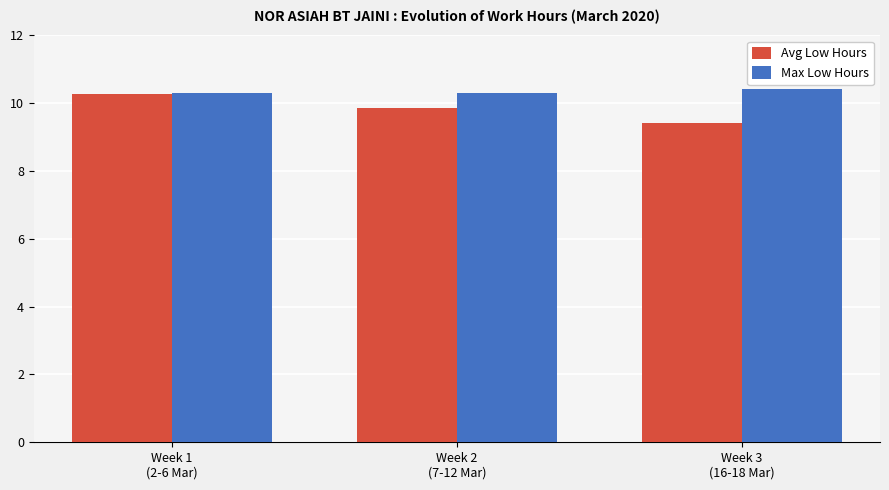

Reading right to left, list all the values displayed in this chart.

Avg Low Hours: Week 3
(16-18 Mar)=9.4	Week 2
(7-12 Mar)=9.8	Week 1
(2-6 Mar)=10.3
Max Low Hours: Week 3
(16-18 Mar)=10.4	Week 2
(7-12 Mar)=10.3	Week 1
(2-6 Mar)=10.3